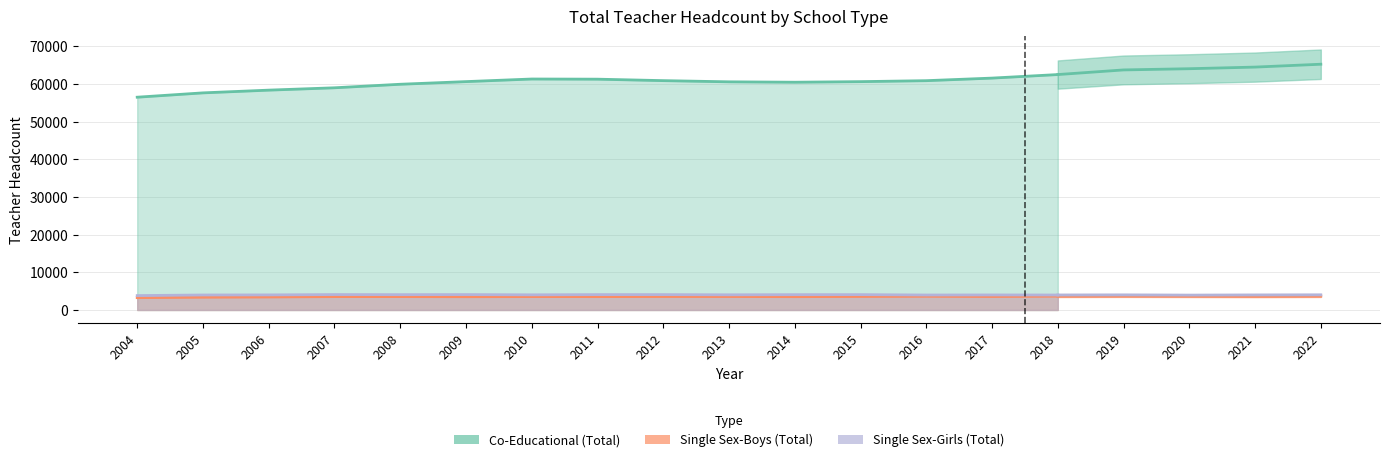

What is the difference between the maximum and minimum values in the Co-Educational (Total) series?

6013